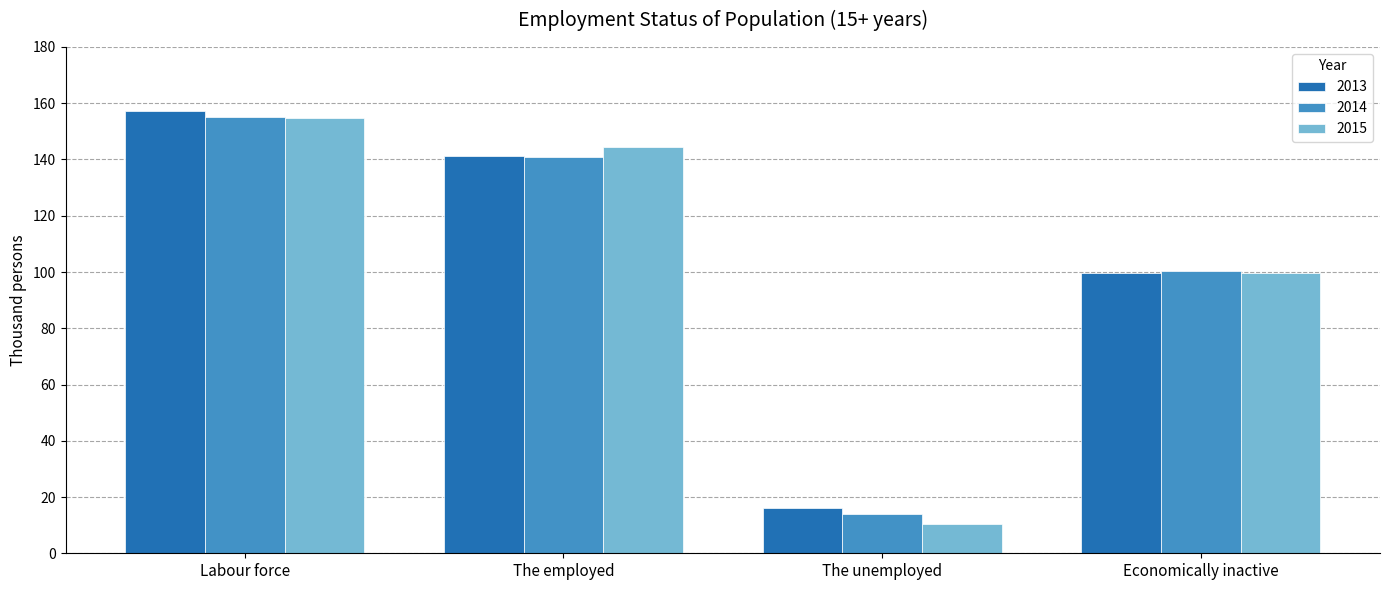

At which label does 2013 reach its peak?

Labour force